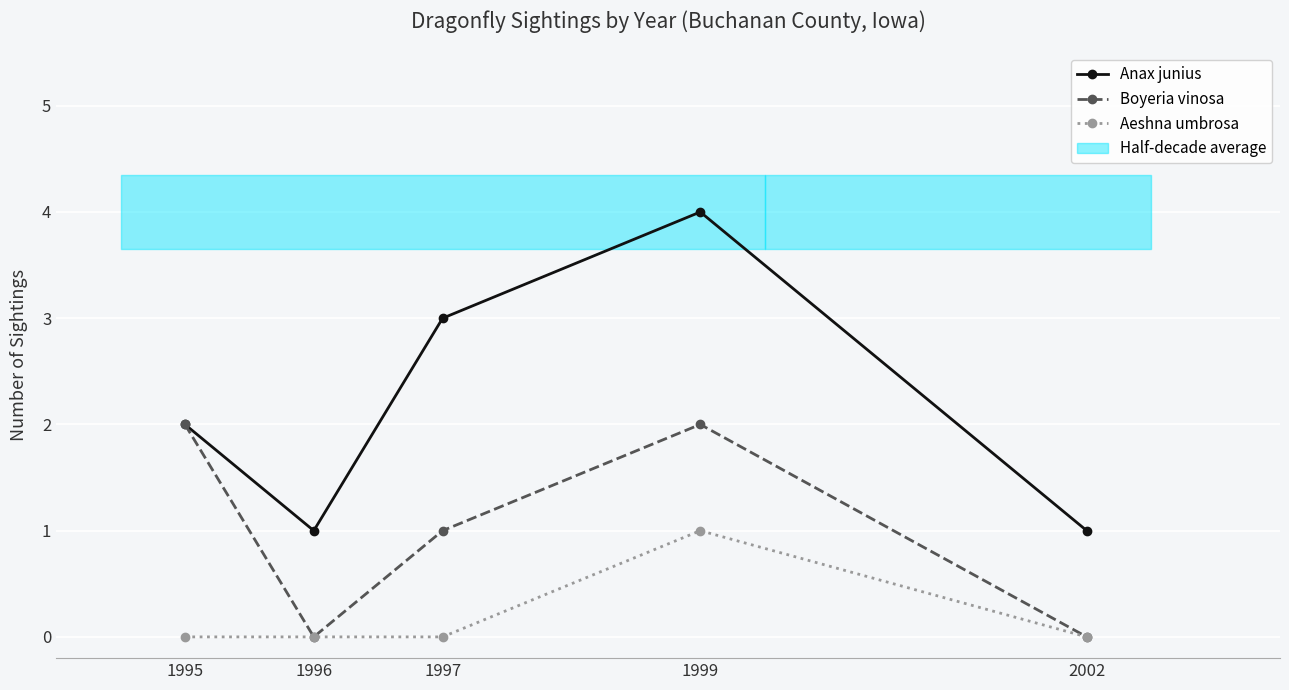

Between 1999 and 2002, which is larger?

1999